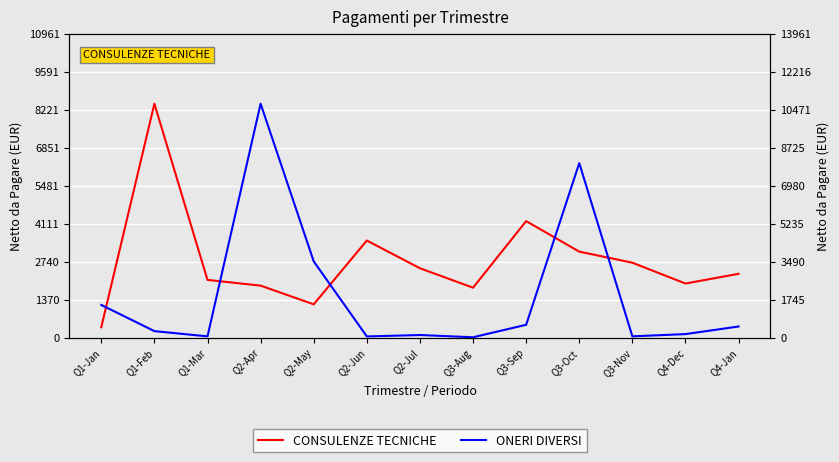

What is the sum of all CONSULENZE TECNICHE values?

36009.9